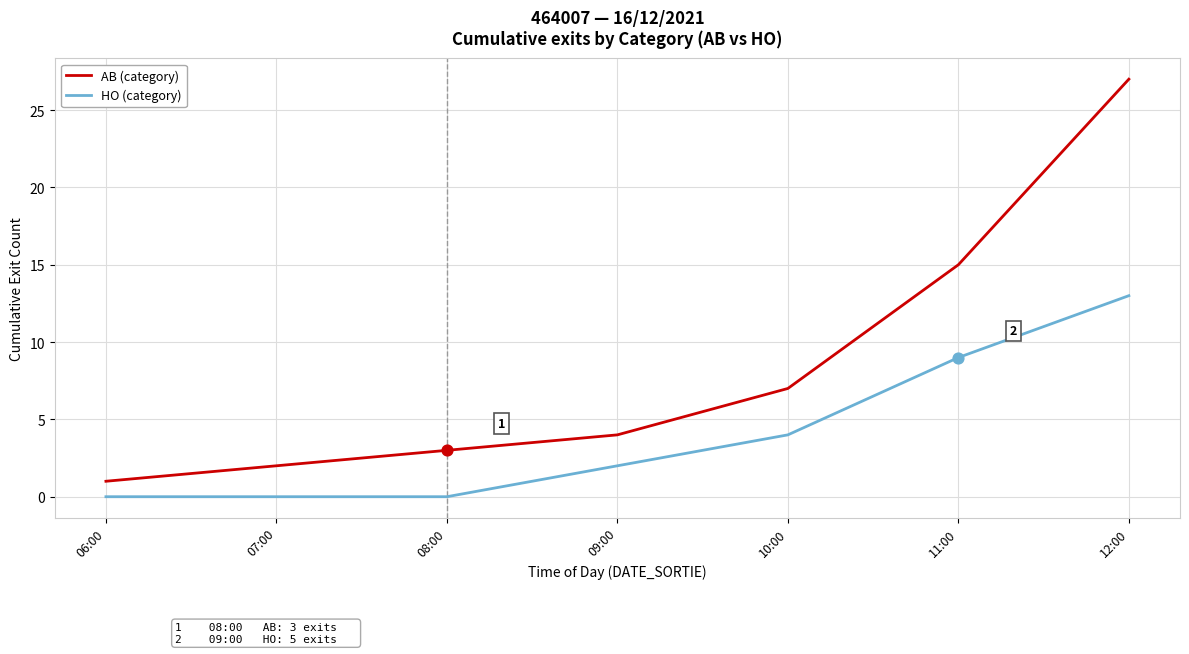

Which series has the largest range (max minus min)?

AB (category)